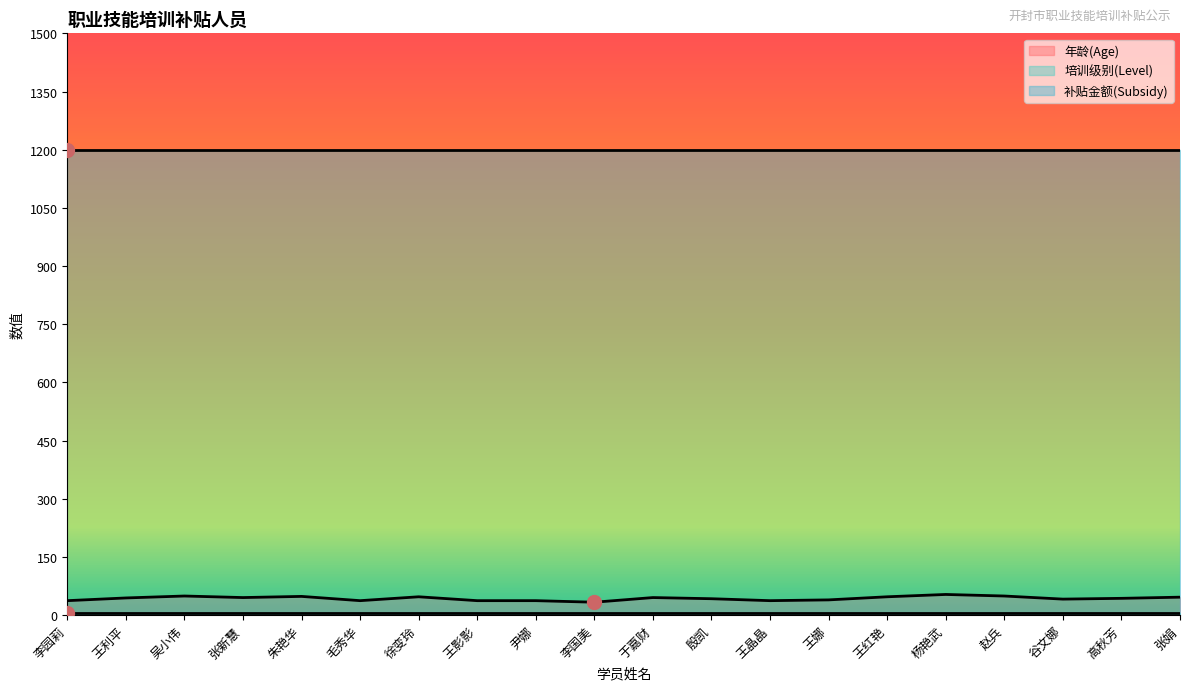

What is the total value across all series at 尹娜?

1242